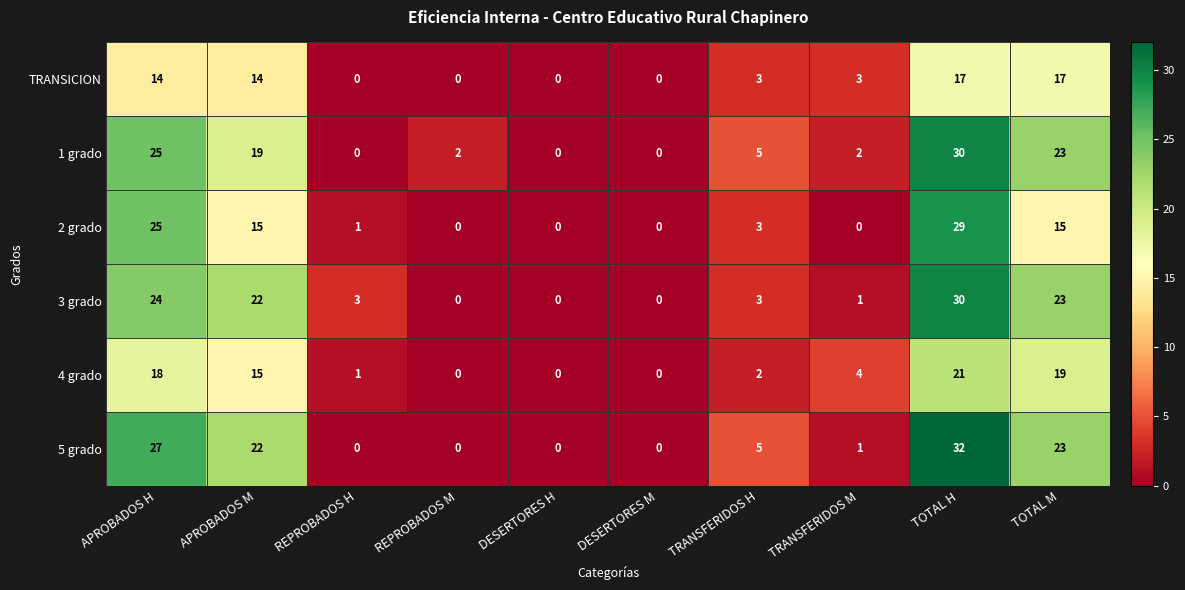

The value of 5 grado at APROBADOS H is 47. True or false?

False